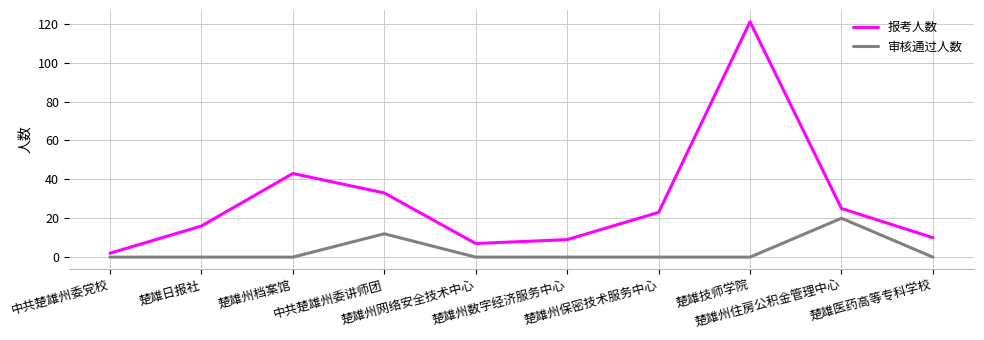

How many distinct data groups are displayed?

2